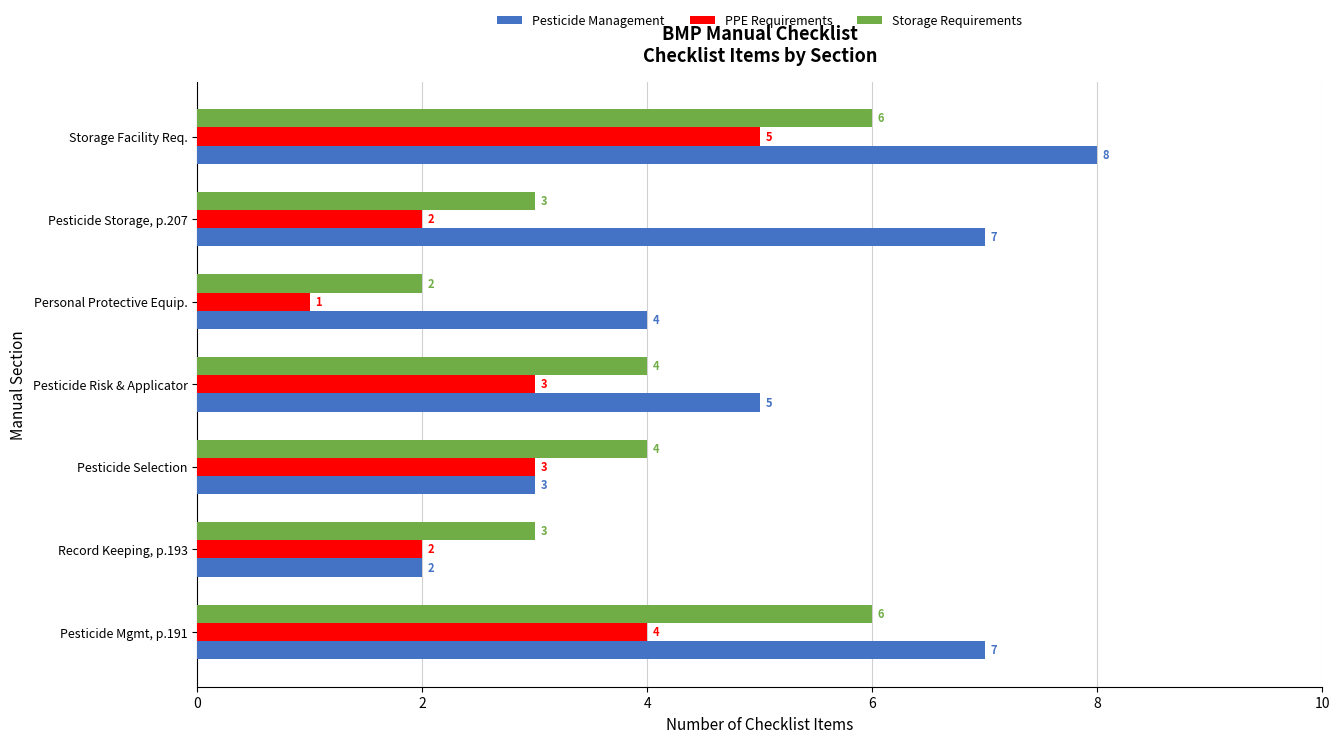

Count the Storage Requirements values in the range 3 to 6.

6